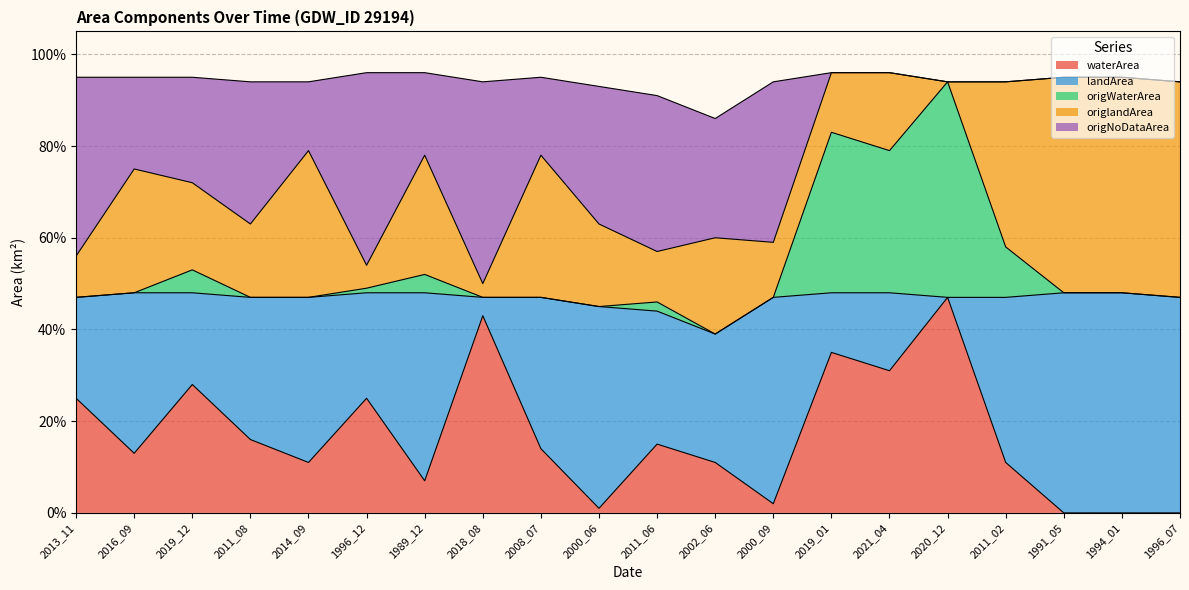

What is the label of the 4th point from the left?

2011_08